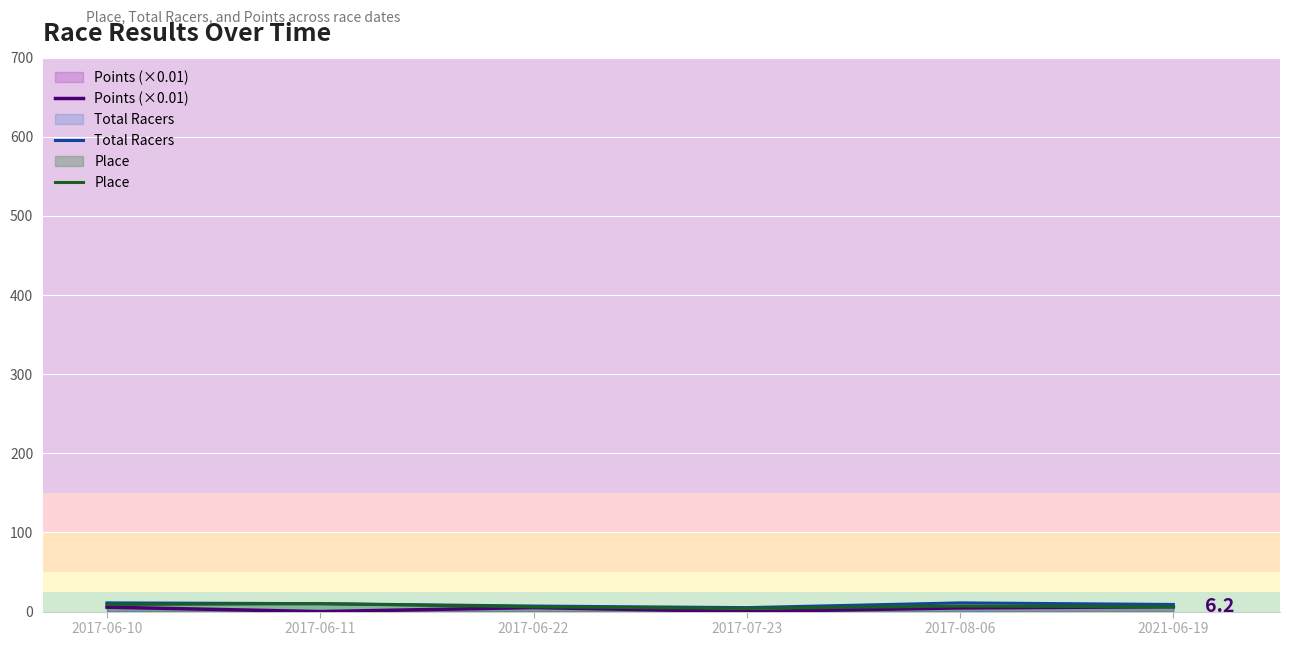

What is the label of the 6th point from the right?

2017-06-10